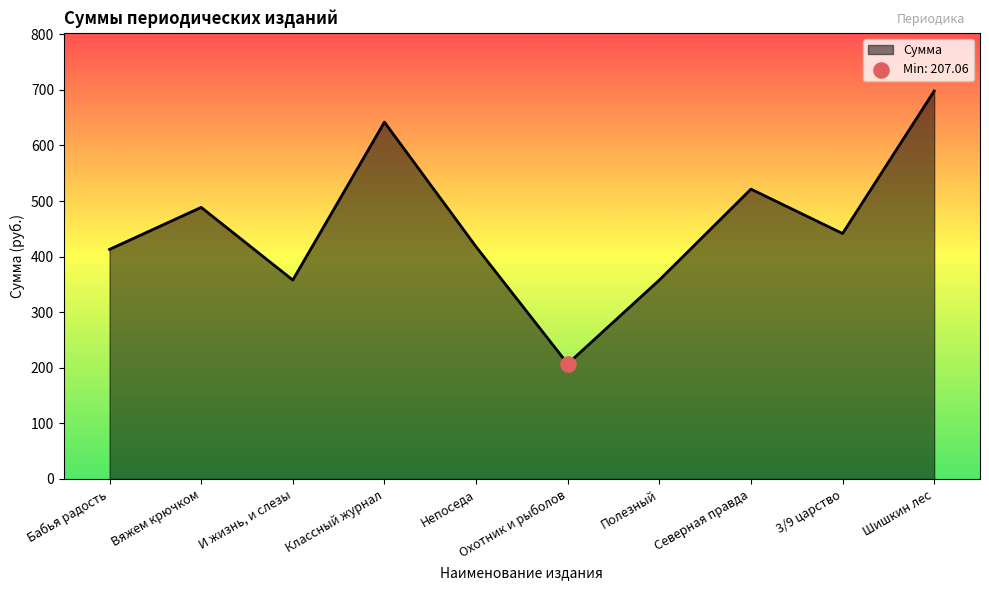

Which has a higher value, Охотник и рыболов or Северная правда?

Северная правда